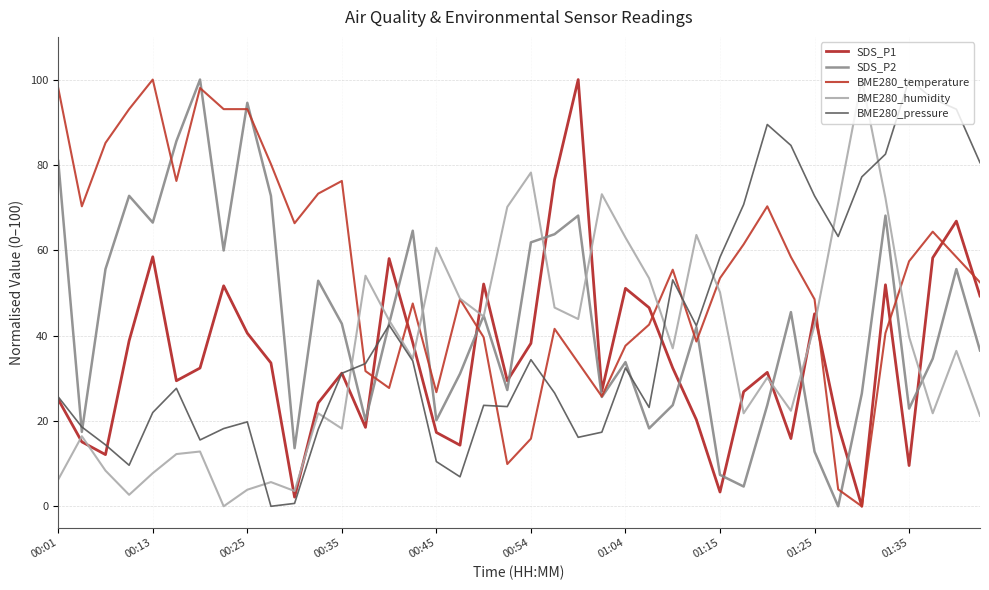

Does the chart display data point markers on the line(s)?

No